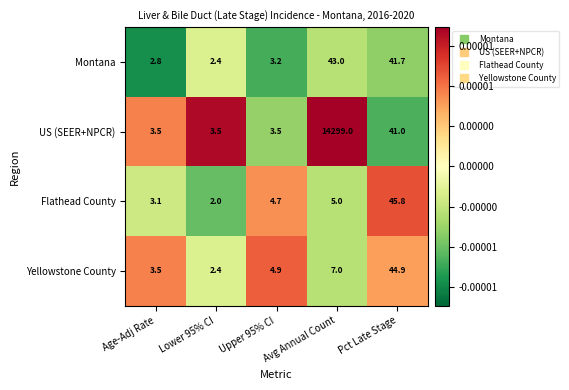

How many series are shown in this chart?

4